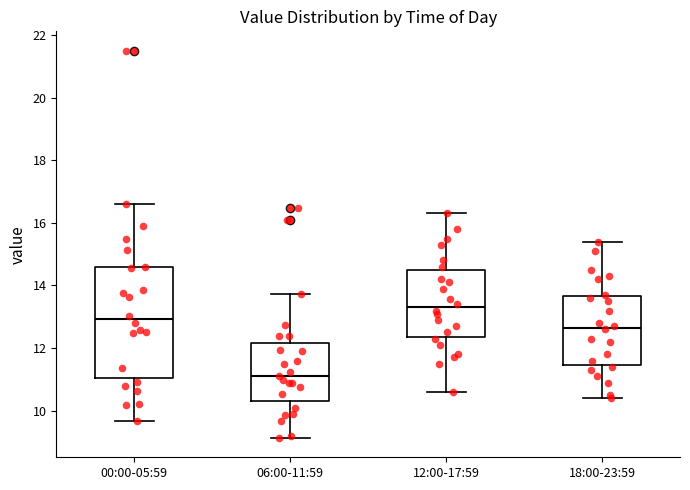

Where does the median line of the box for 00:00-05:59 sit on the y-axis? The values are not printed on the chart, so give them approximately, as read against the axis.

13.0